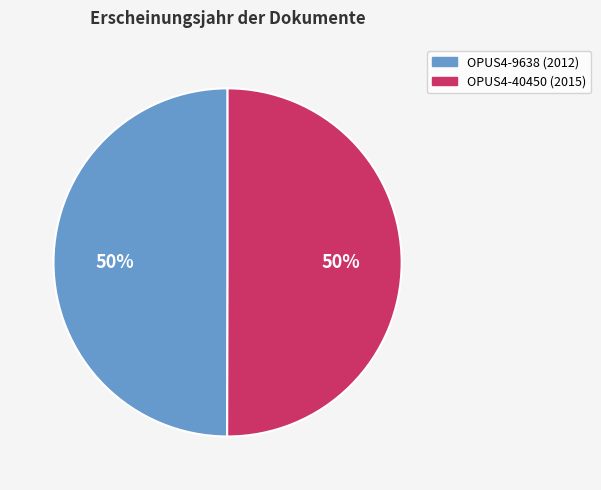

Do OPUS4-9638 and OPUS4-40450 together represent more than half of the pie?

Yes